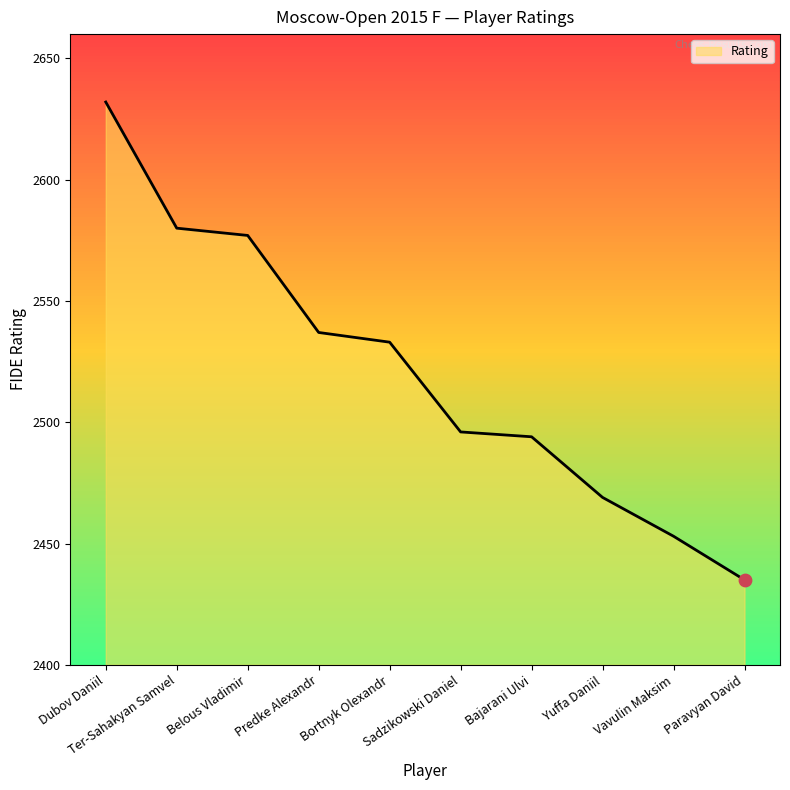

Approximately how many times larger is the value at Vavulin Maksim compared to Sadzikowski Daniel?

1.0